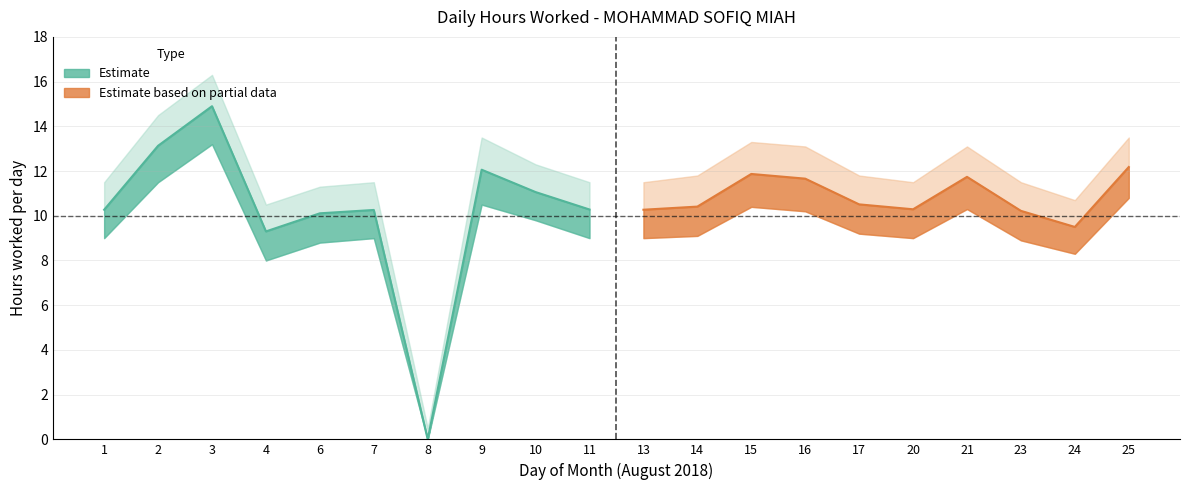

Which category has the highest value in the Hours Worked series?

3